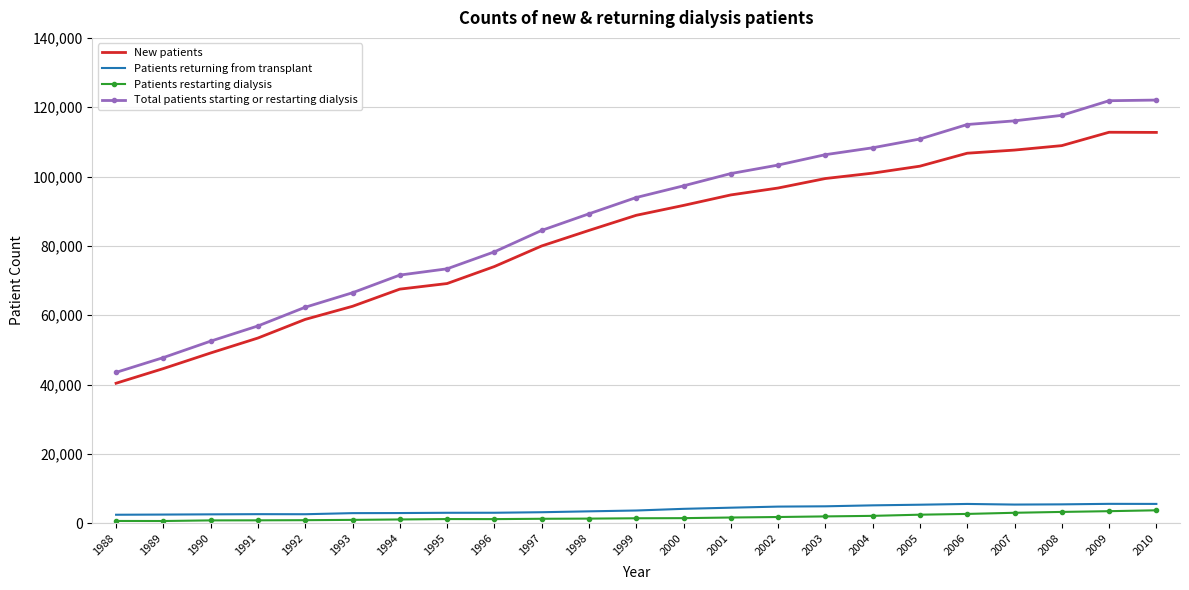

What is the maximum value for Total patients starting or restarting dialysis?

122067